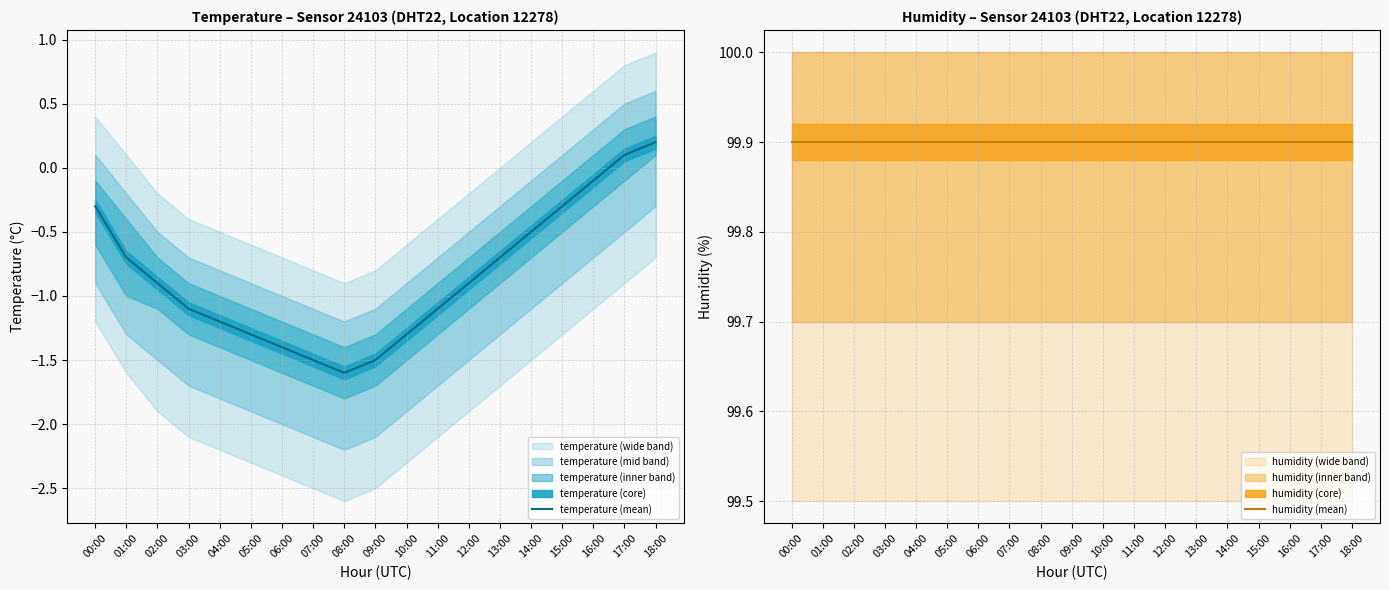

Does the chart have visible grid lines?

Yes